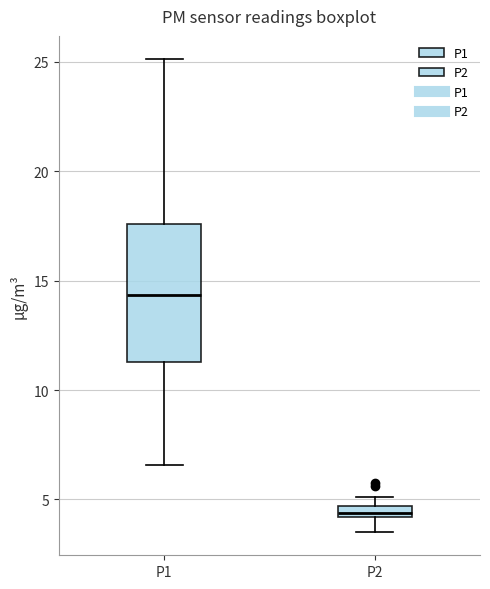

Where does the lower whisker of the box for P2 end on the y-axis? The values are not printed on the chart, so give them approximately, as read against the axis.

3.5